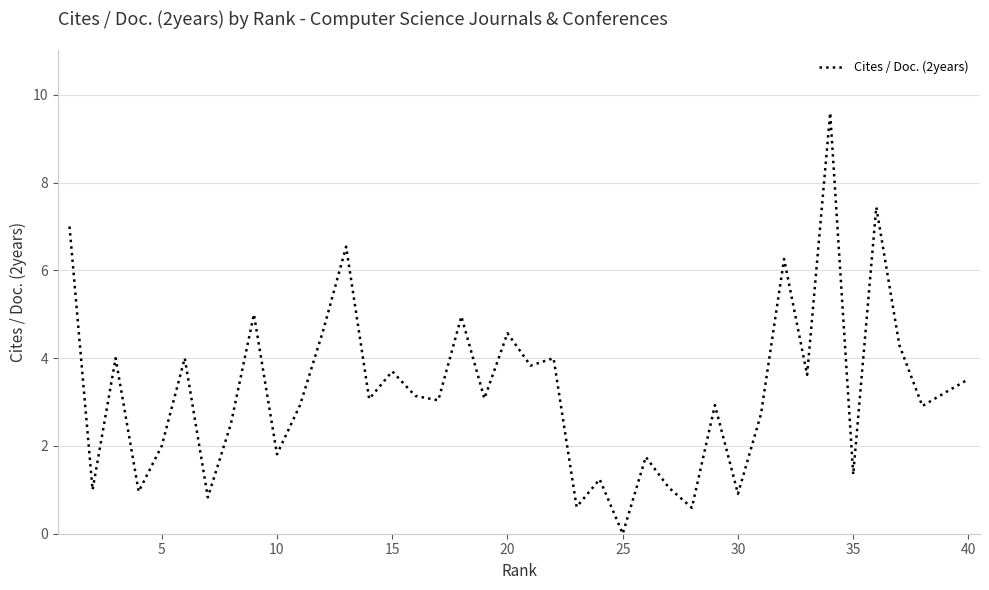

What is the difference between the maximum and minimum values?

9.6